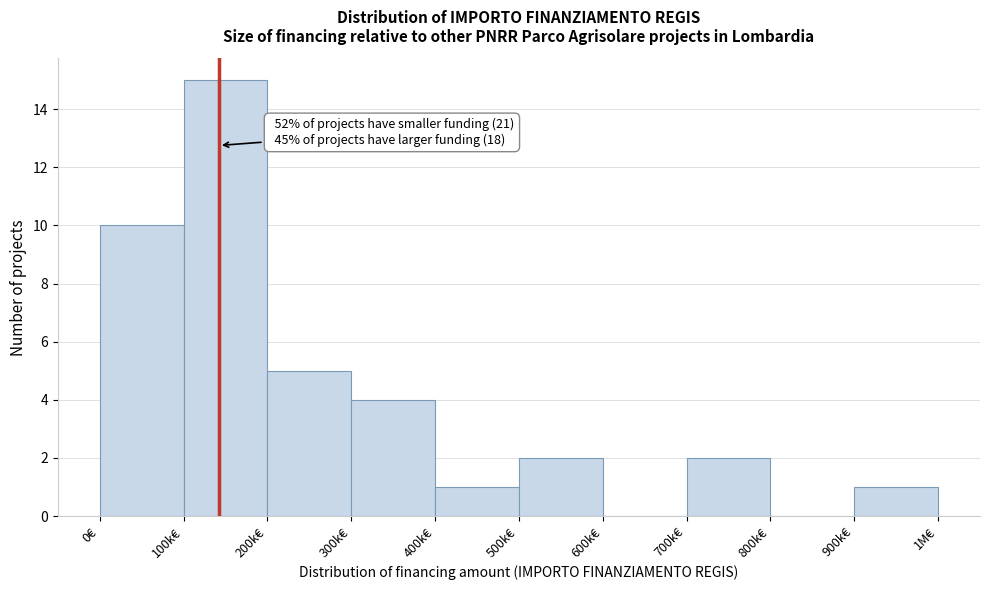

Reading left to right, transcribe all the data shown in this chart.

0€=10	100k€=15	200k€=5	300k€=4	400k€=1	500k€=2	600k€=0	700k€=2	800k€=0	900k€=1